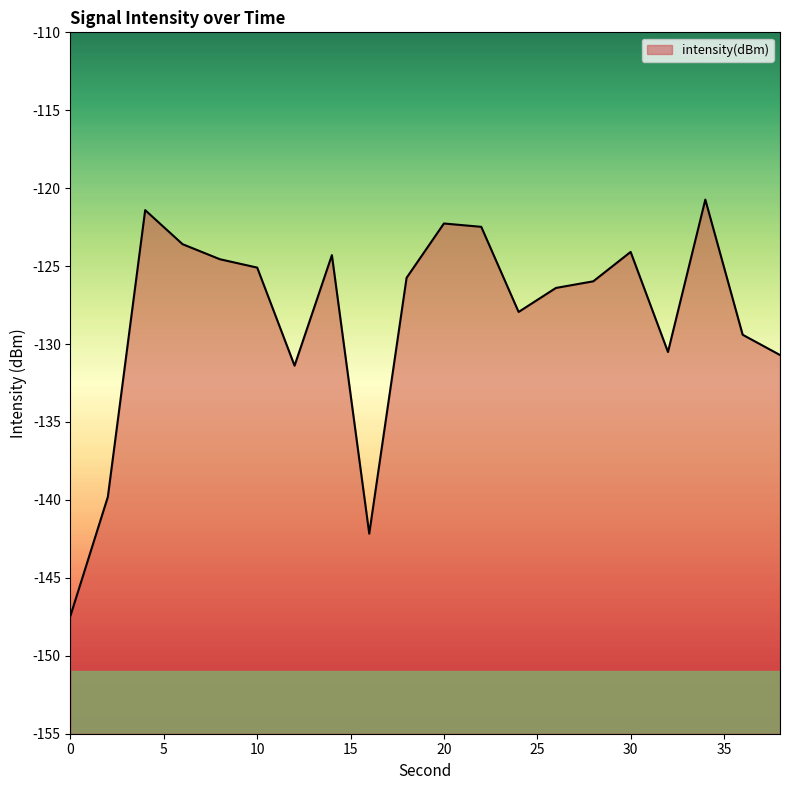

How many lines are shown in the chart?

1